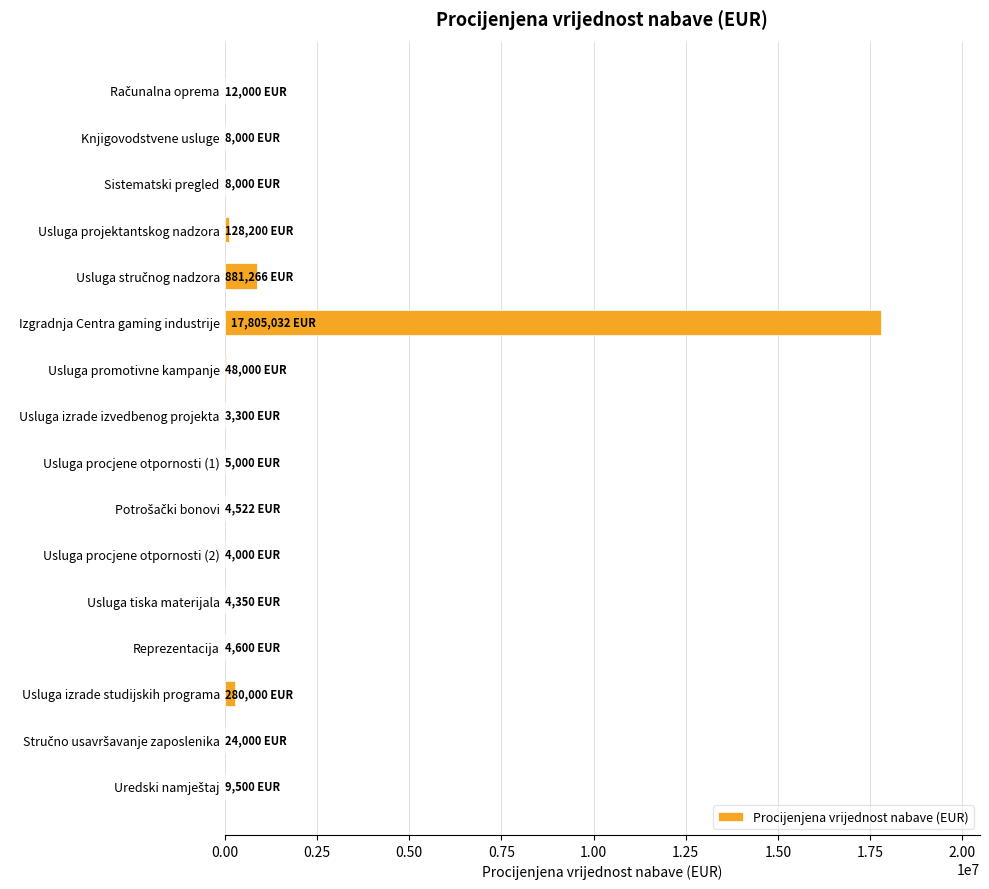

What is the sum of all values?

19229770.4